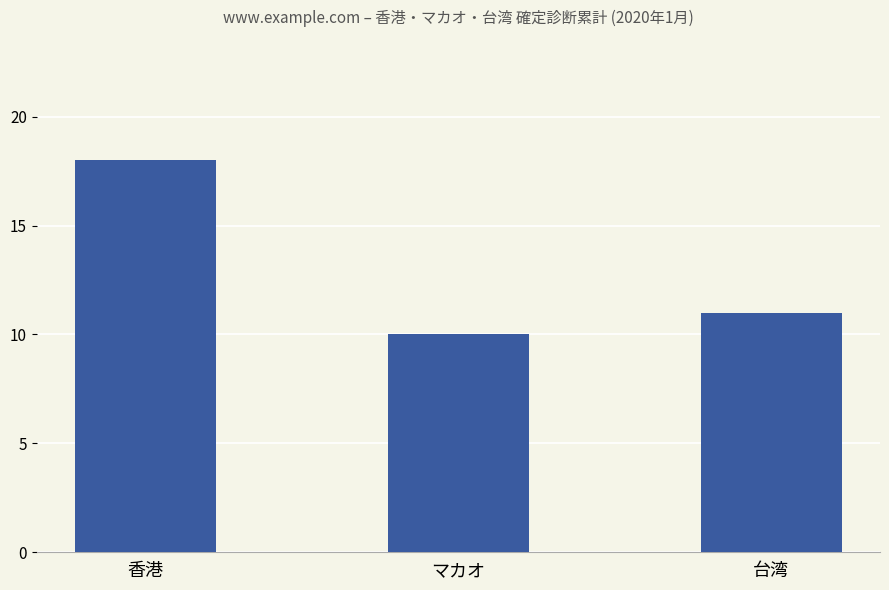

List the labels in order of value, smallest first.

マカオ, 台湾, 香港